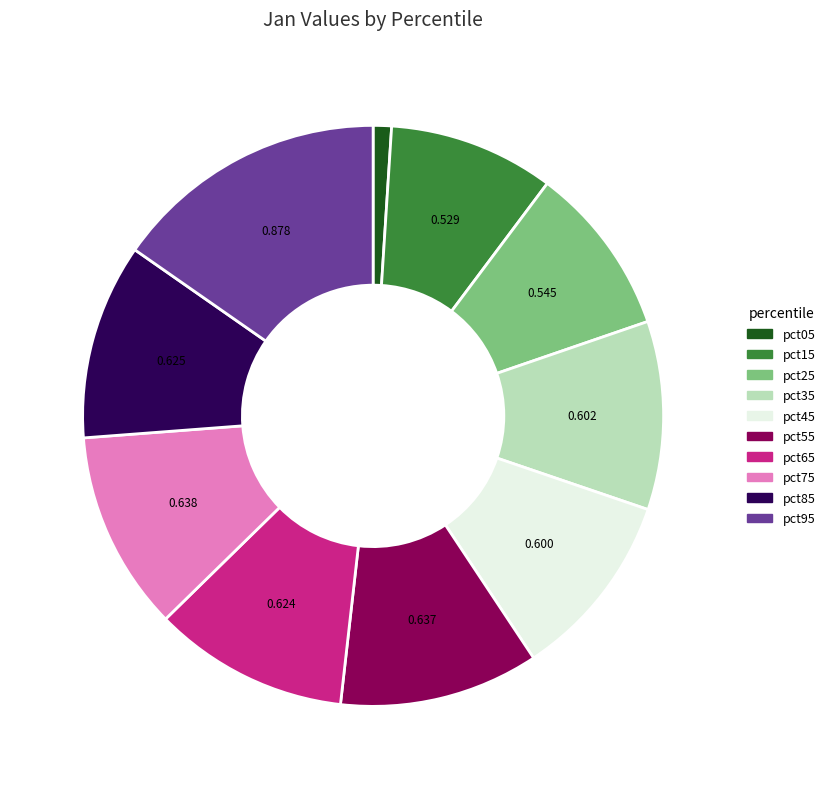

Is there a majority slice in this chart?

No